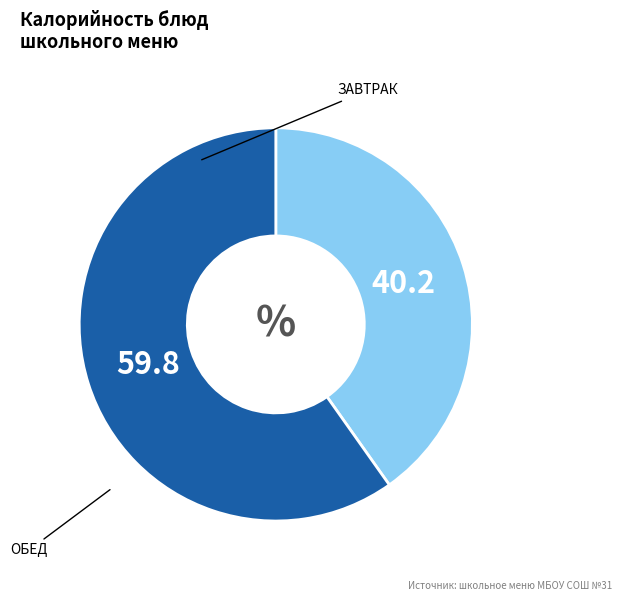

Does any single category account for the majority?

Yes